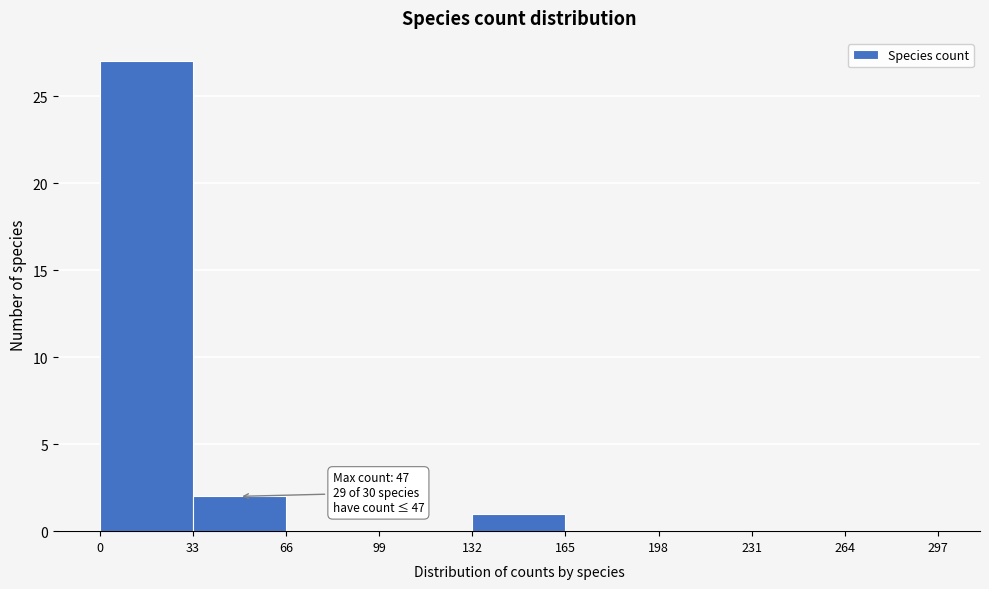

Over which range of the x-axis is the bar tallest?

0 to 33